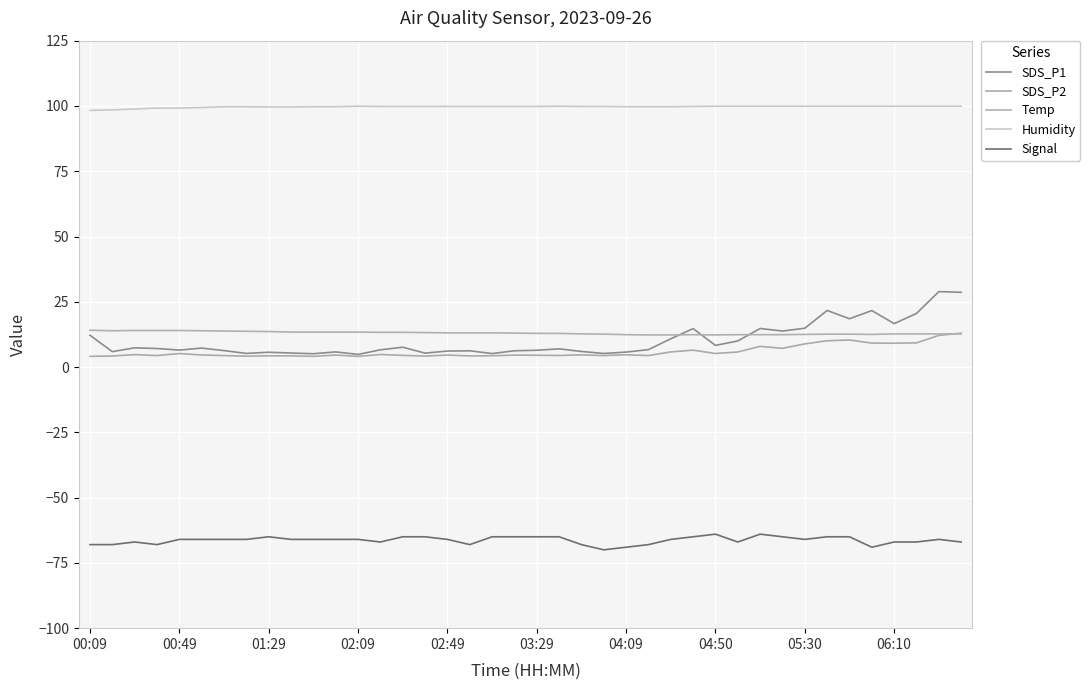

True or false: Signal has more than 1 interior local peaks.

True